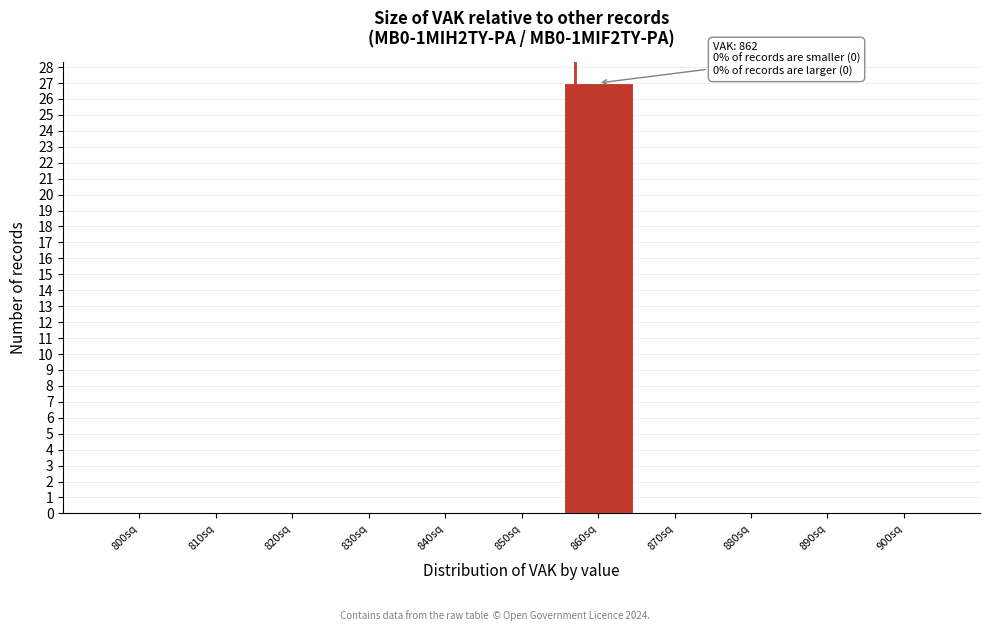

Reading left to right, transcribe all the data shown in this chart.

800sq=0	810sq=0	820sq=0	830sq=0	840sq=0	850sq=0	860sq=27	870sq=0	880sq=0	890sq=0	900sq=0